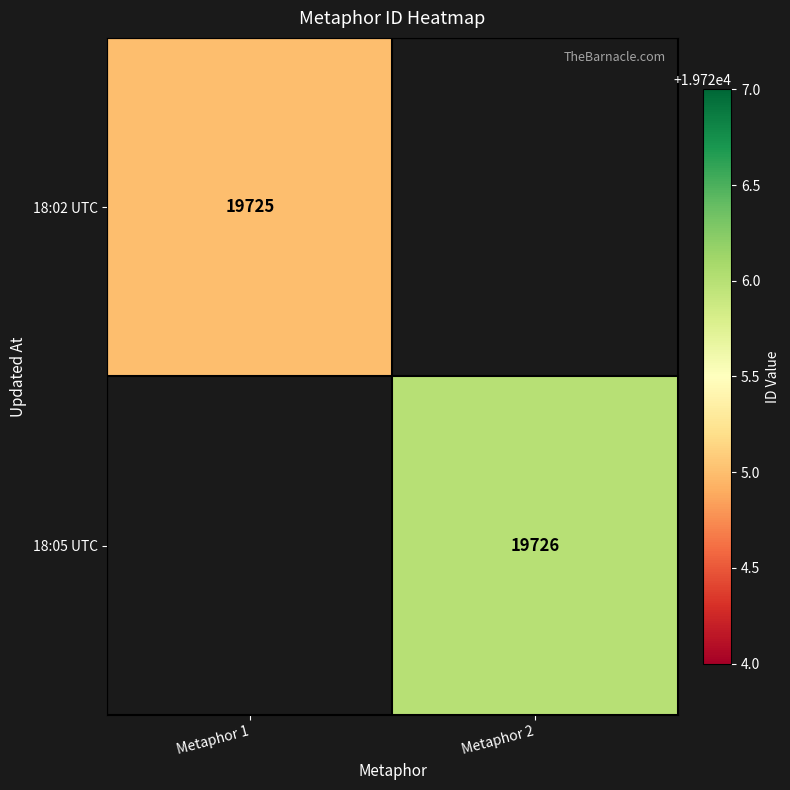

At which category does the chart reach its peak across all series?

Metaphor 2